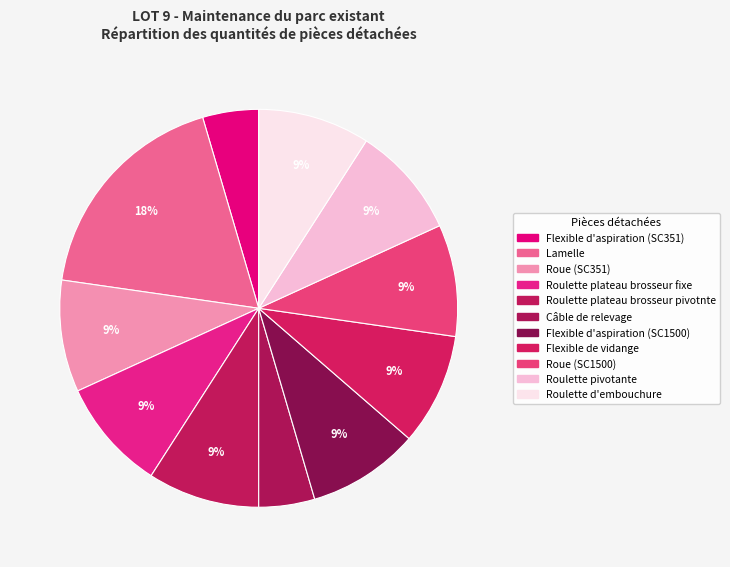

To the nearest percent, what is the difference between the largest and smallest slice percentages?

14%